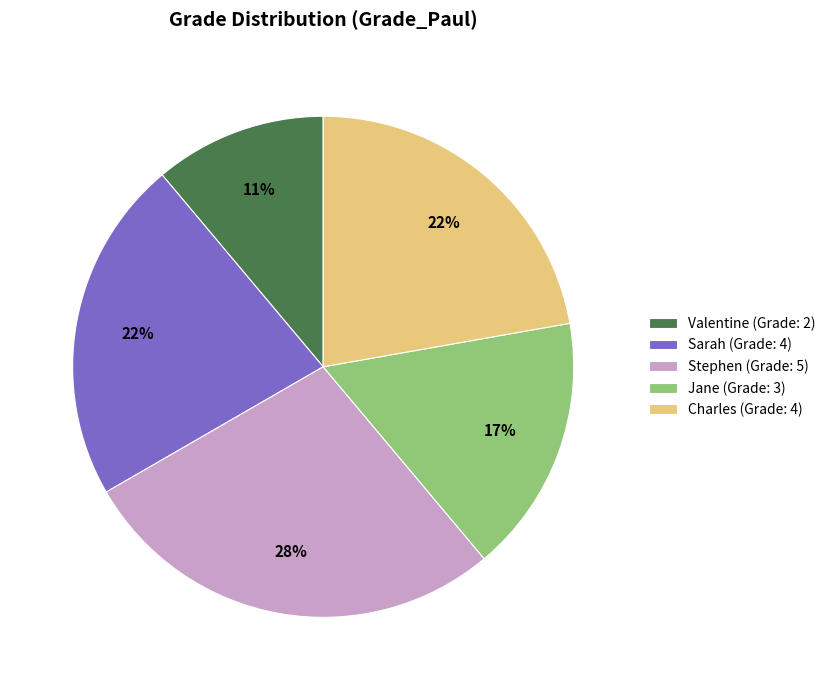

Does Valentine account for over 50% of the chart?

No